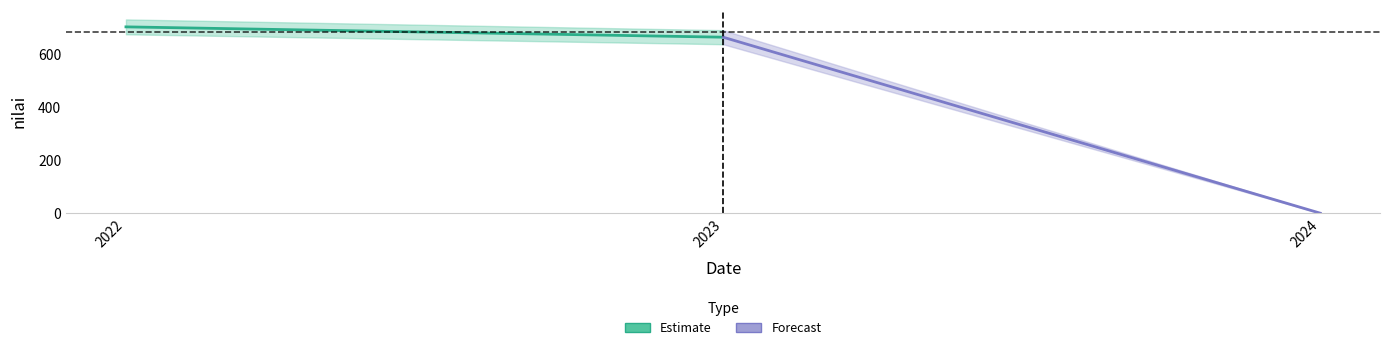

What is the highest value of the Estimate series?

702.9